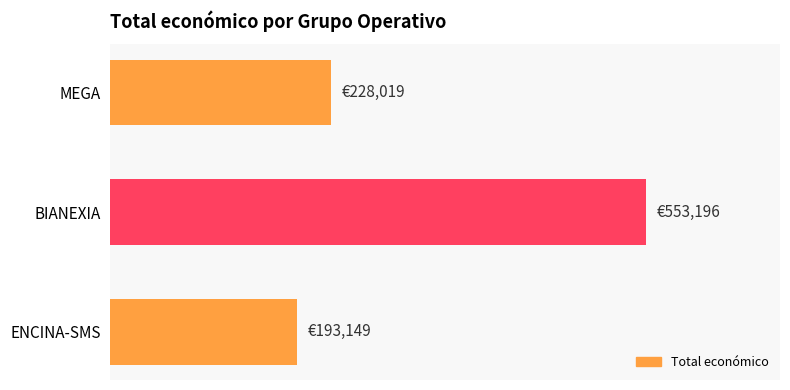

List the labels in order of value, smallest first.

ENCINA-SMS, MEGA, BIANEXIA